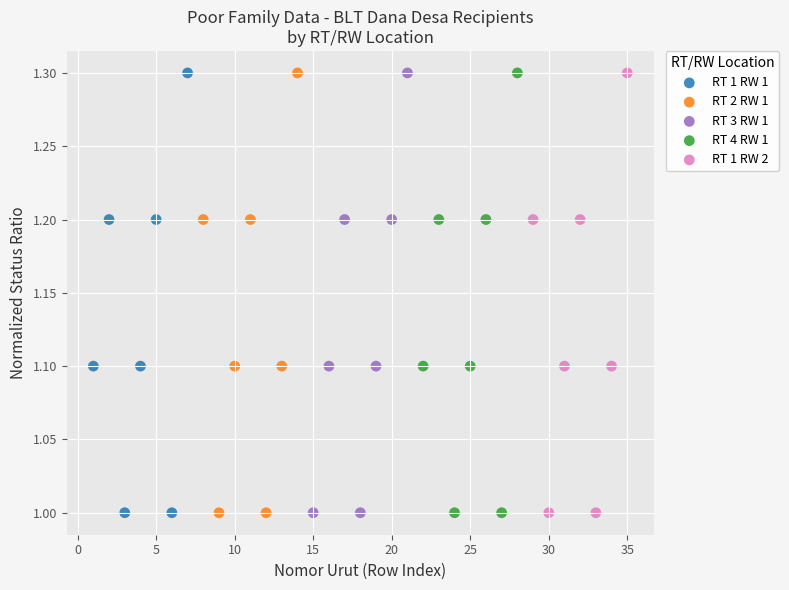

What are all the series names shown in the legend?

RT 1 RW 1, RT 2 RW 1, RT 3 RW 1, RT 4 RW 1, RT 1 RW 2